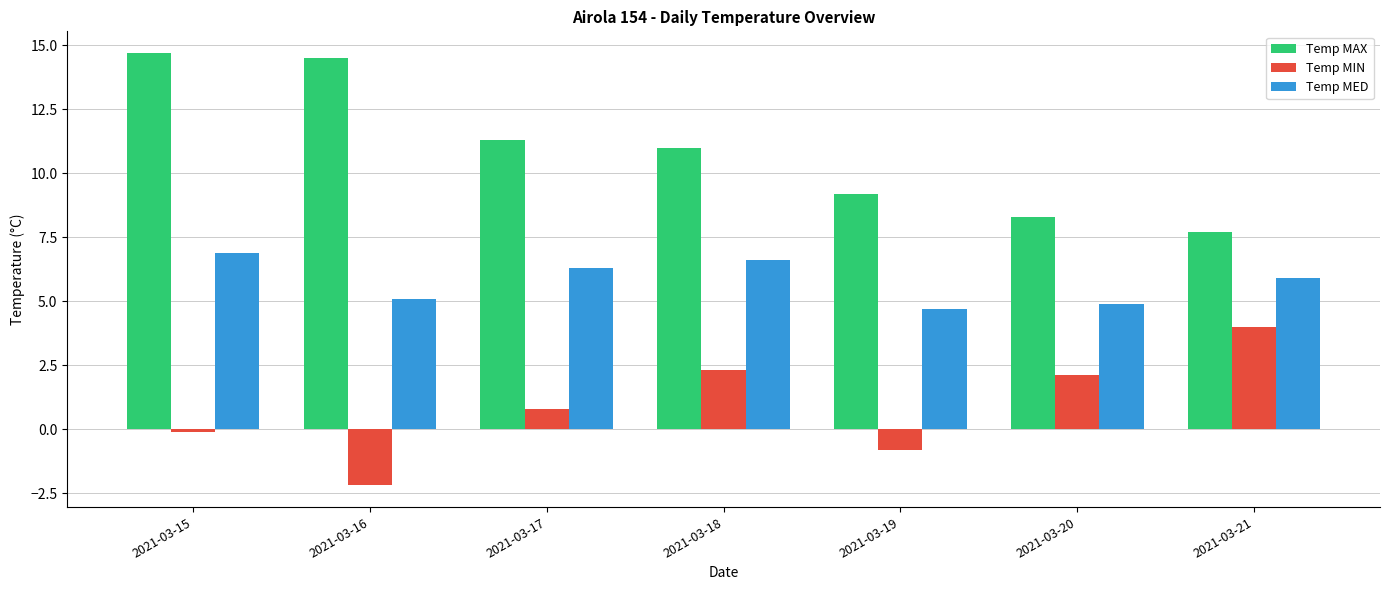

How many values in the Temp MED series exceed 5?

5